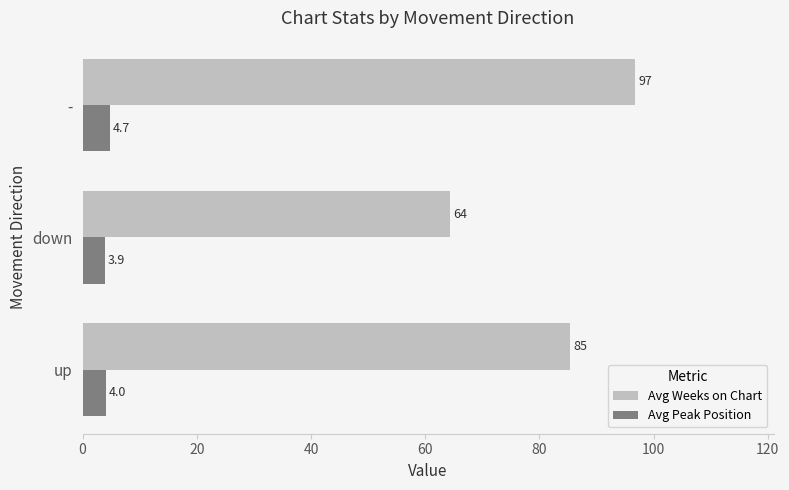

At which category is the sum across all series the highest?

-